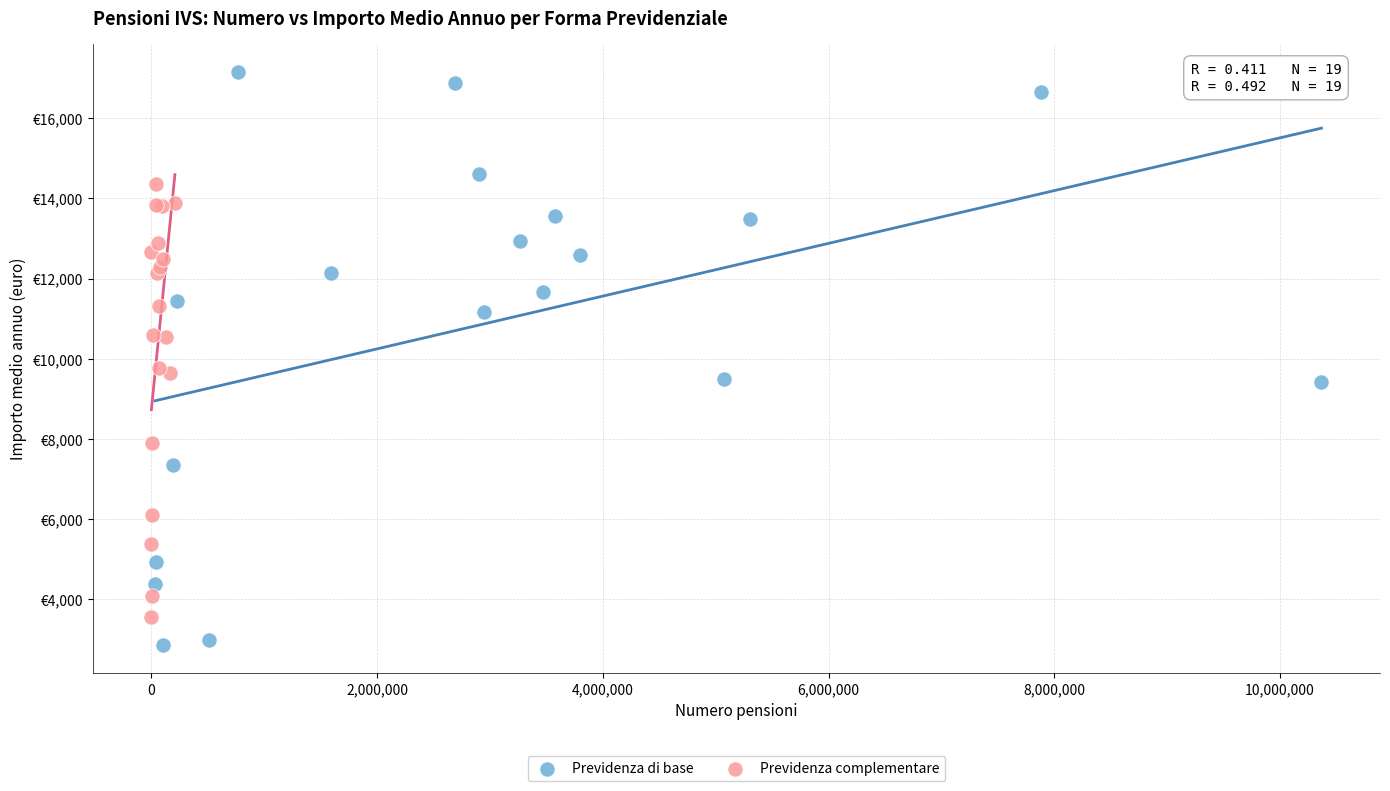

Which series reaches the maximum Y coordinate?

Previdenza di base